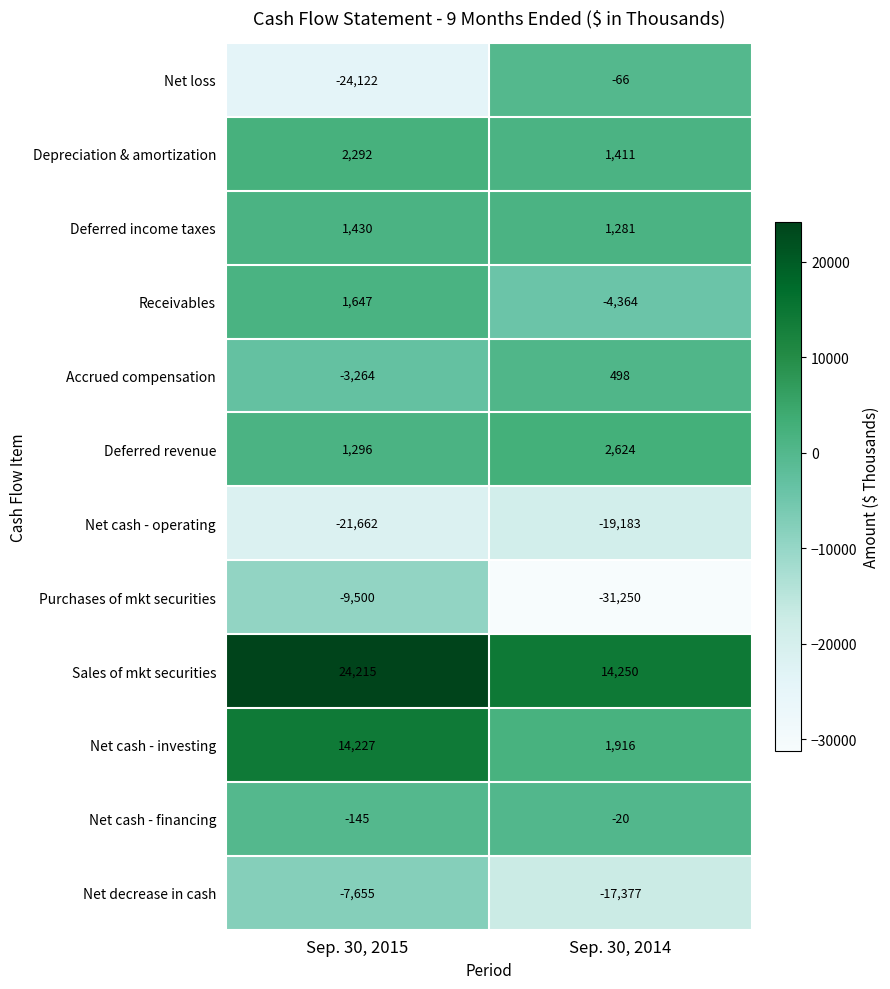

What is the spread (max minus min) of values at Sep. 30, 2015?

48337